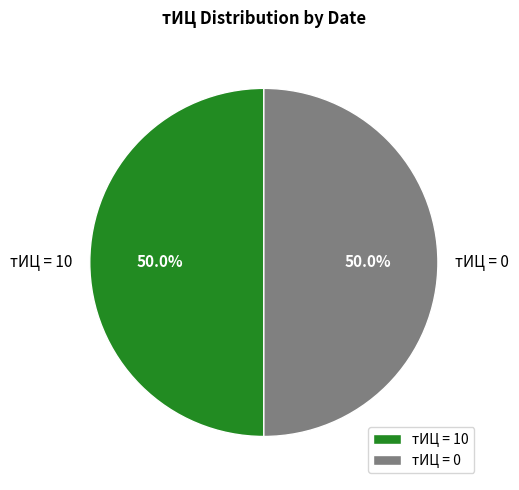

What is the total percentage of тИЦ = 10 and тИЦ = 0?

100.0%